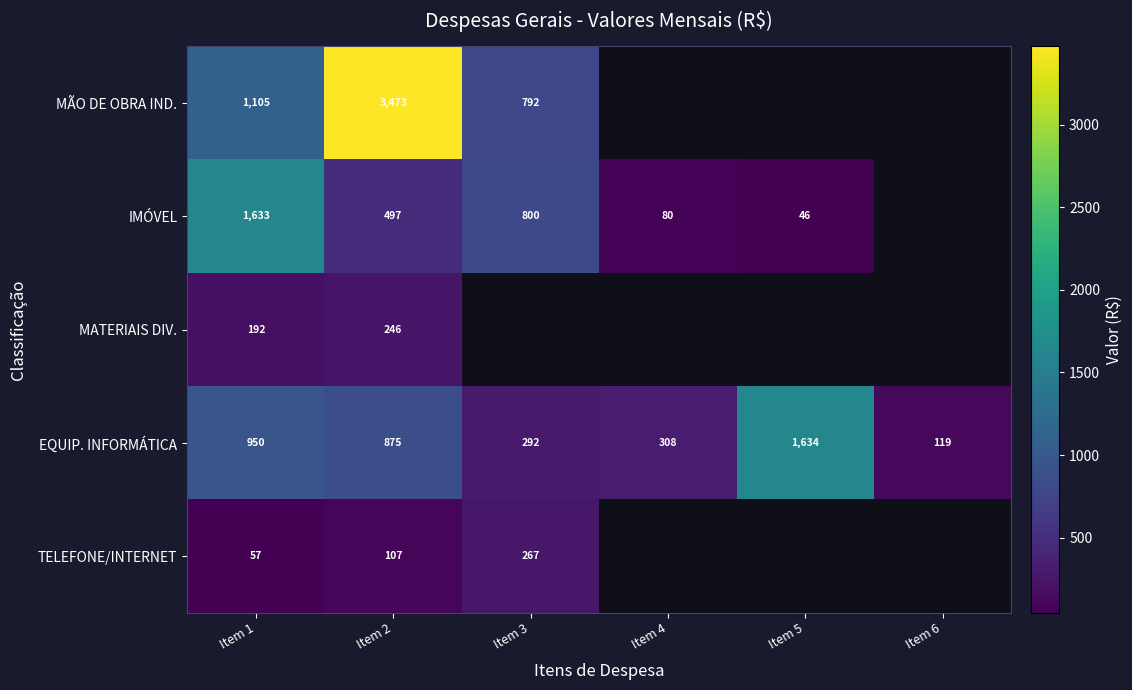

Which category has the highest value across all series?

Item 2